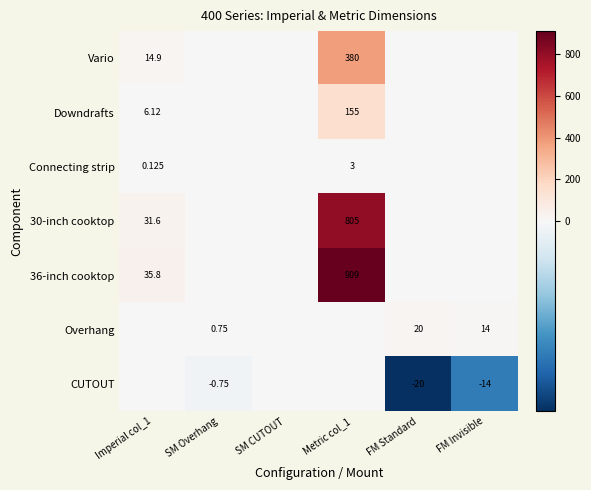

Is it true that Overhang equals 0.8 at SM Overhang?

True